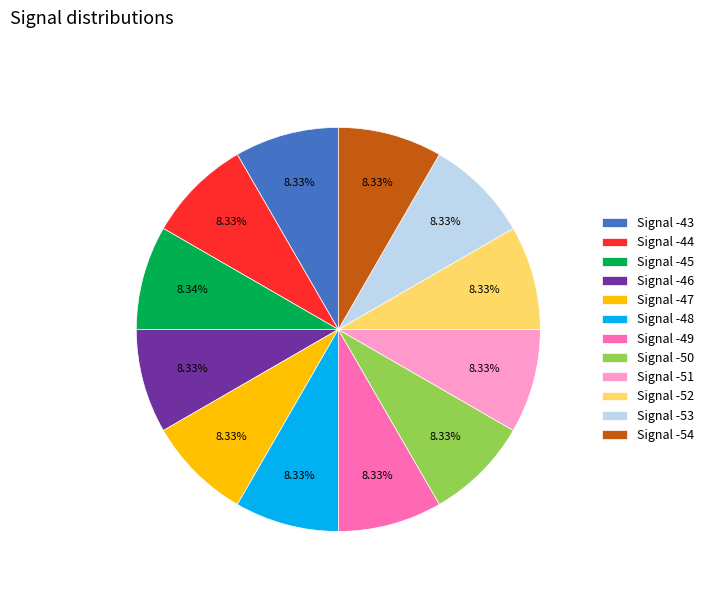

Is there any slice that represents more than half of the pie?

No